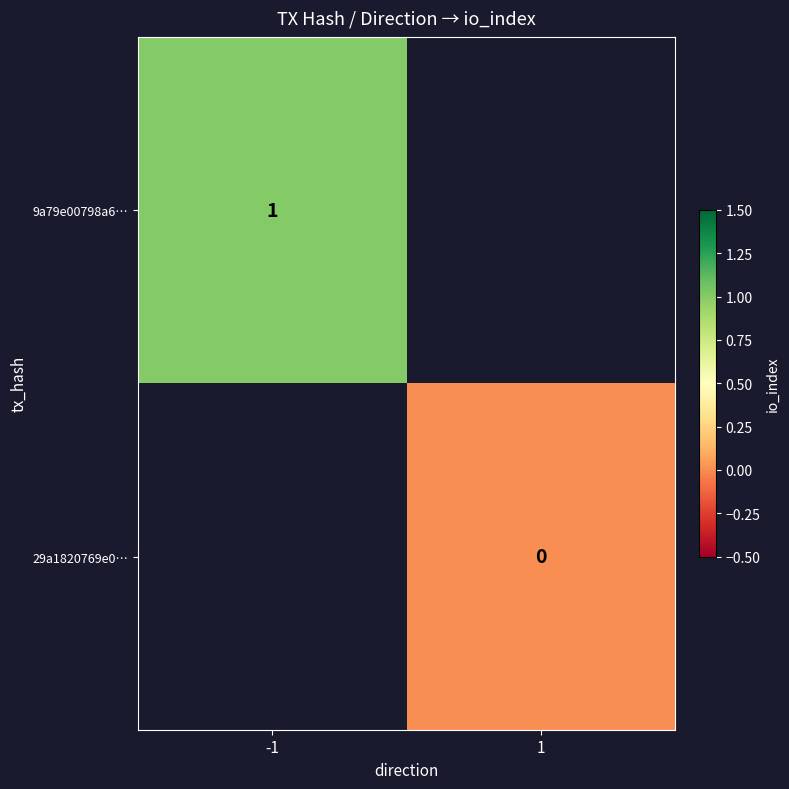

The value of 9a79e00798a6… at -1 is 1. True or false?

True